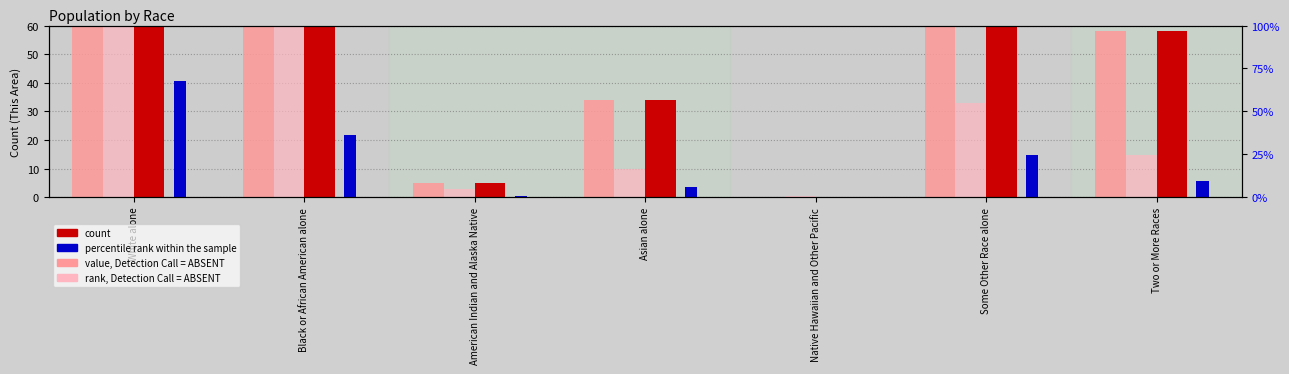

Which series has the largest range (max minus min)?

rank, Detection Call = ABSENT